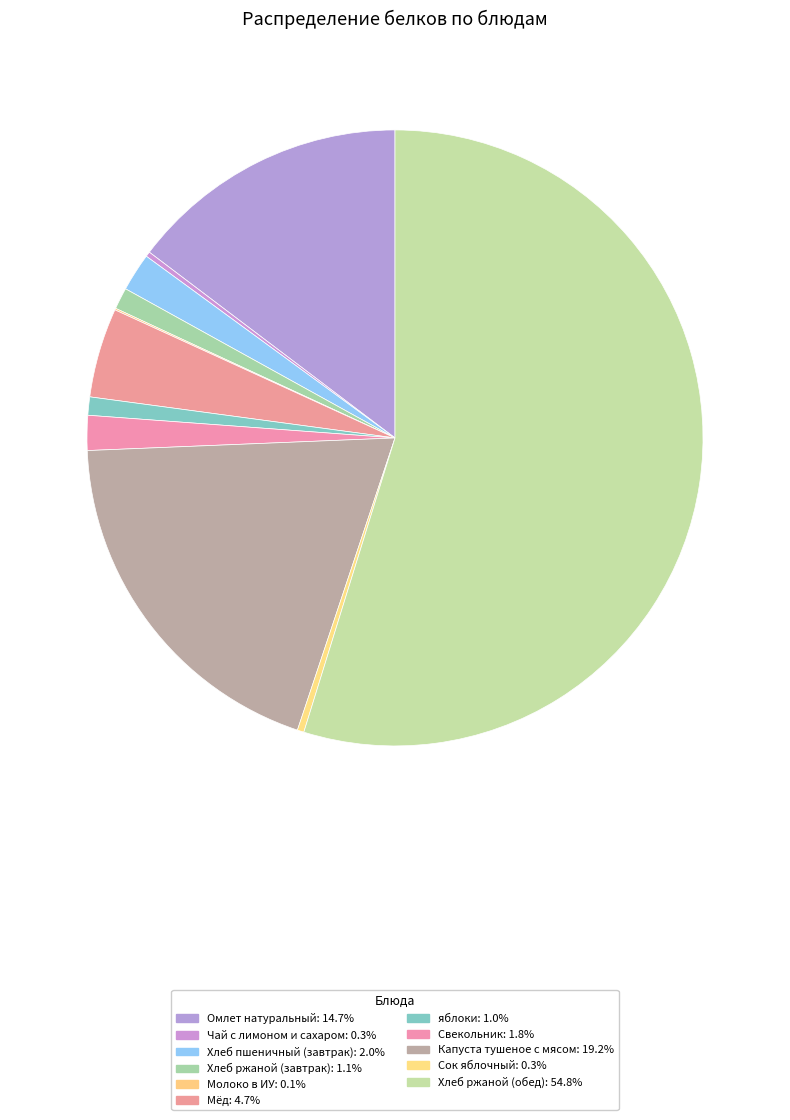

How many segments does this pie chart have?

11